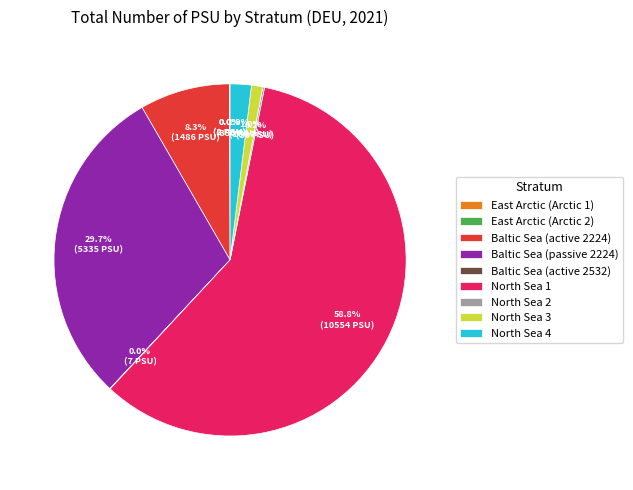

Which slice is the largest?

North Sea 1